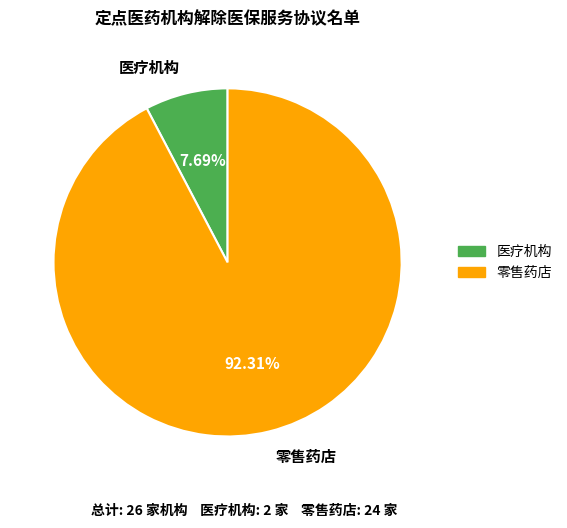

What is the smallest slice in the pie chart?

医疗机构